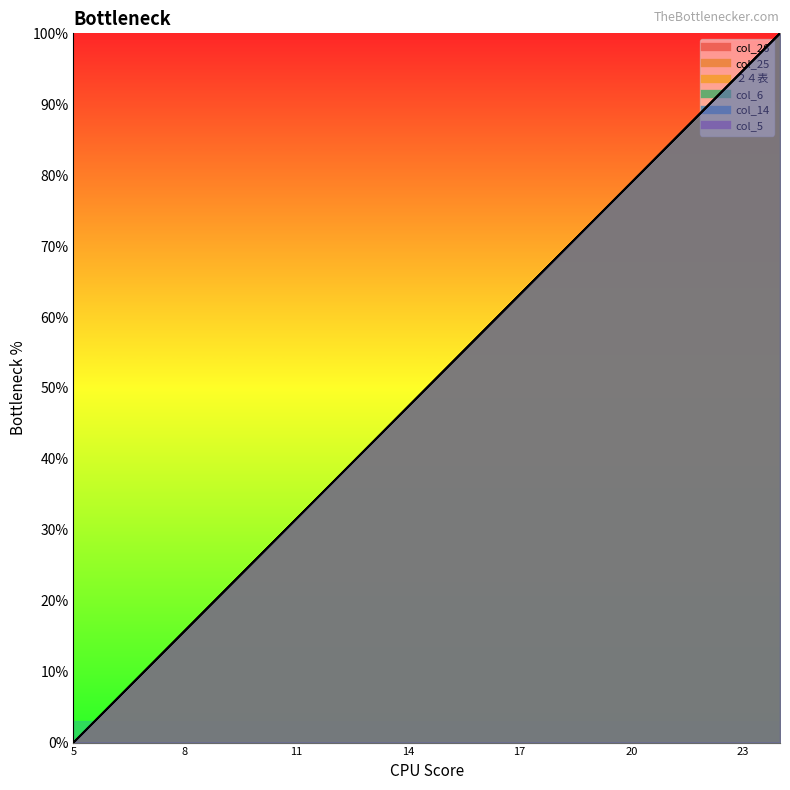

Which series has the widest spread of values?

col_26